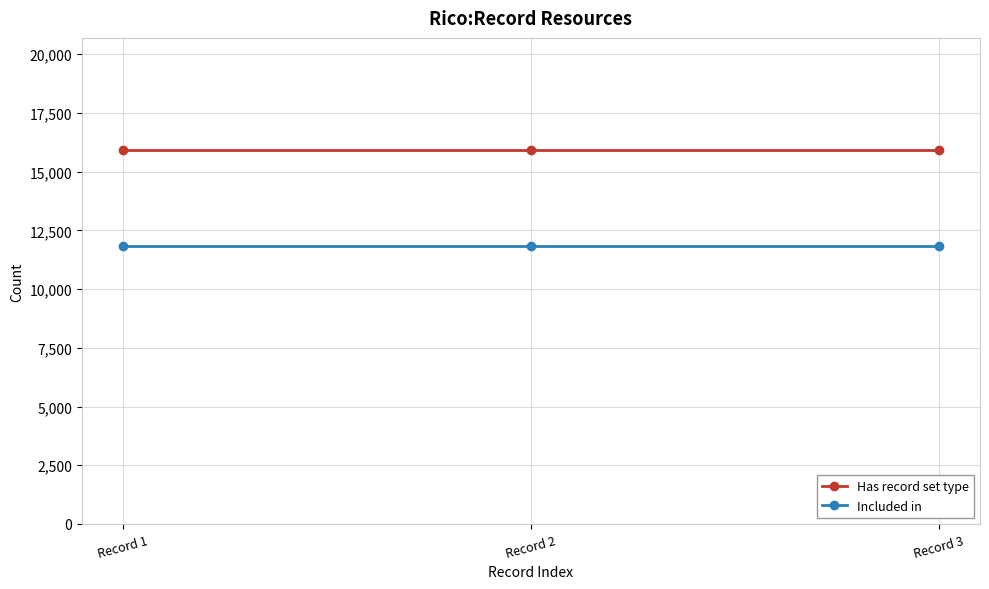

Reading left to right, extract all data points from this chart.

Has record set type: 15918	15918	15918
Included in: 11847	11847	11847